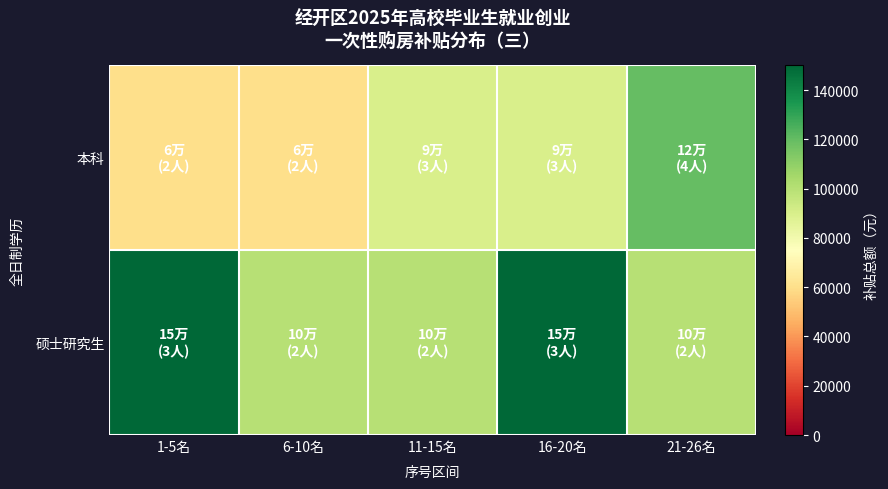

How many distinct data groups are displayed?

2